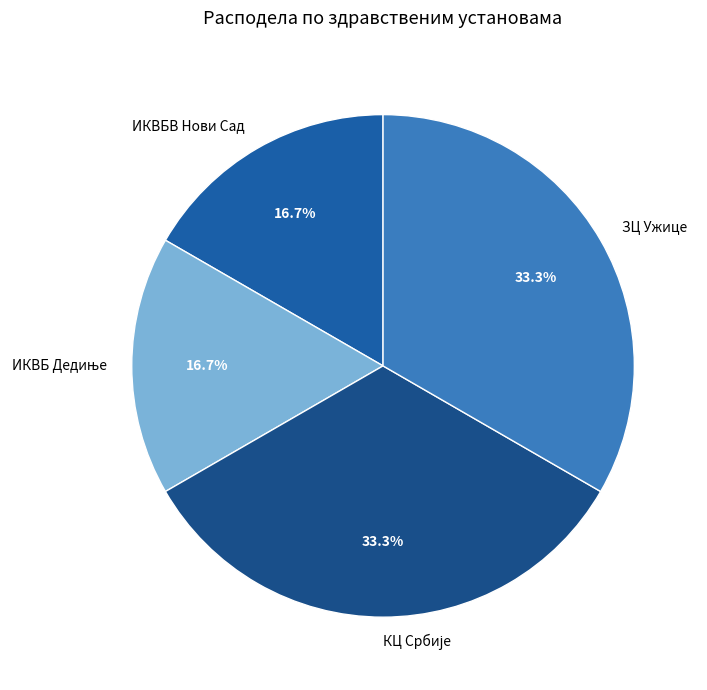

Count the number of slices in the pie.

4